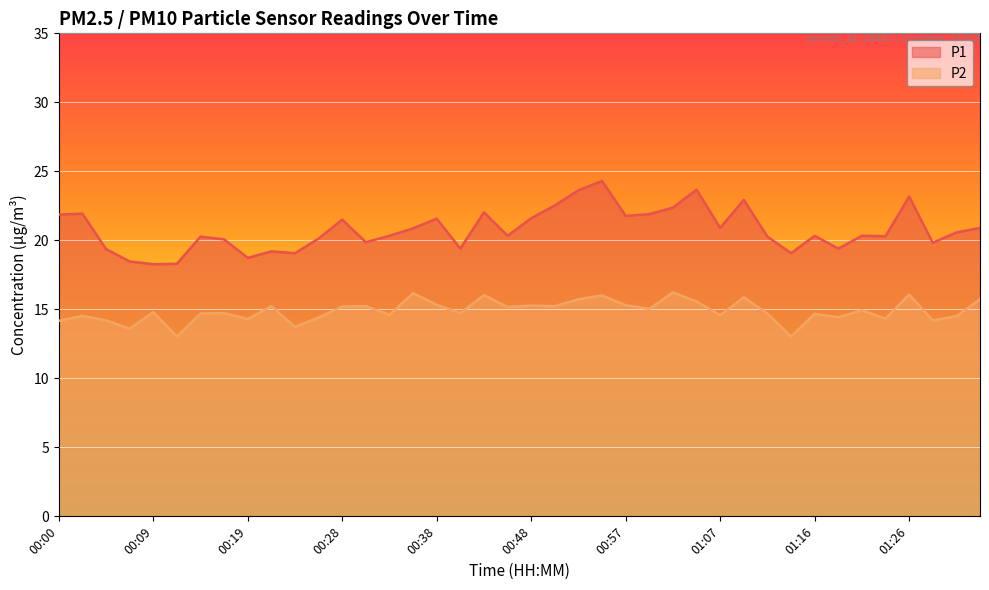

Is it true that P1 equals 20.3 at 01:16?

True